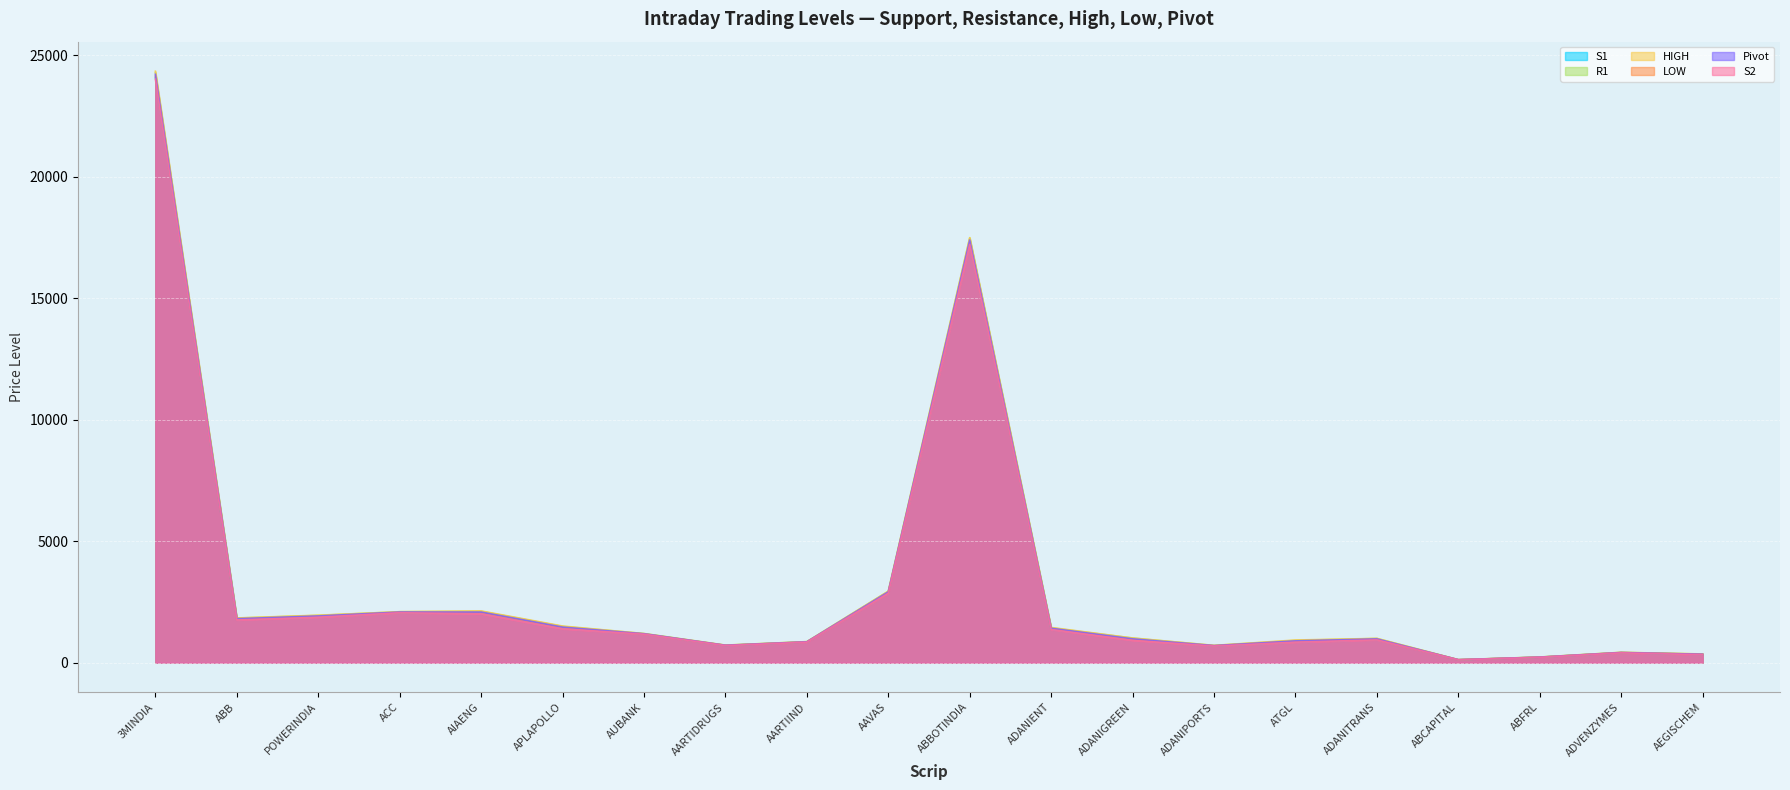

What is the value of the HIGH point at the 20th from the left?

359.0